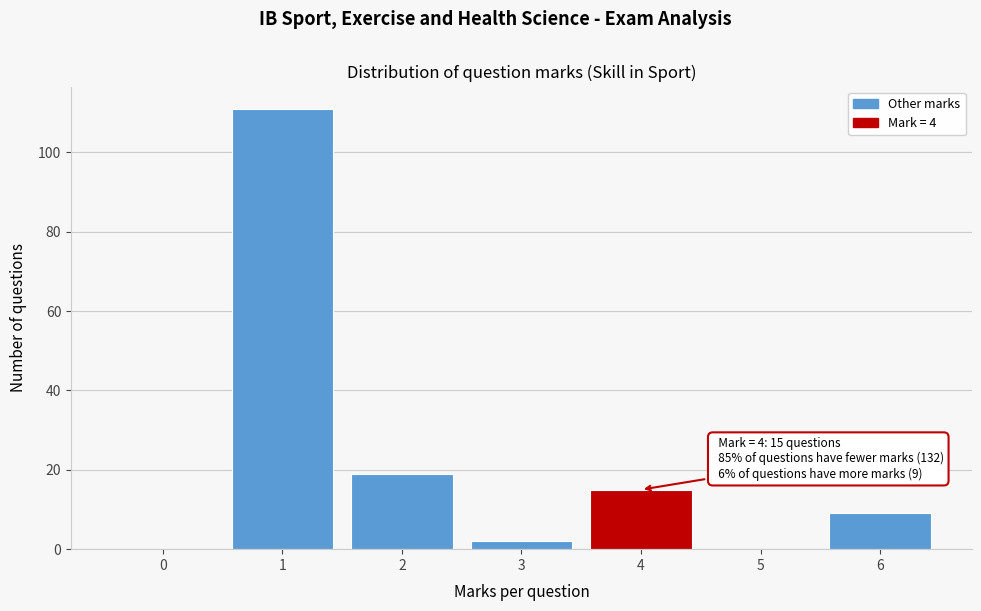

Reading left to right, list all the values displayed in this chart.

0=0	1=111	2=19	3=2	4=15	5=0	6=9